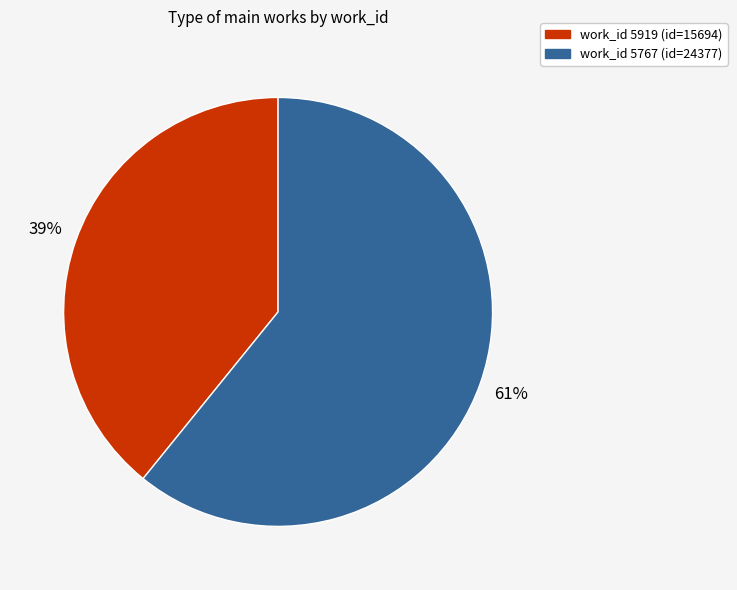

To the nearest percent, what is the average slice percentage?

50%